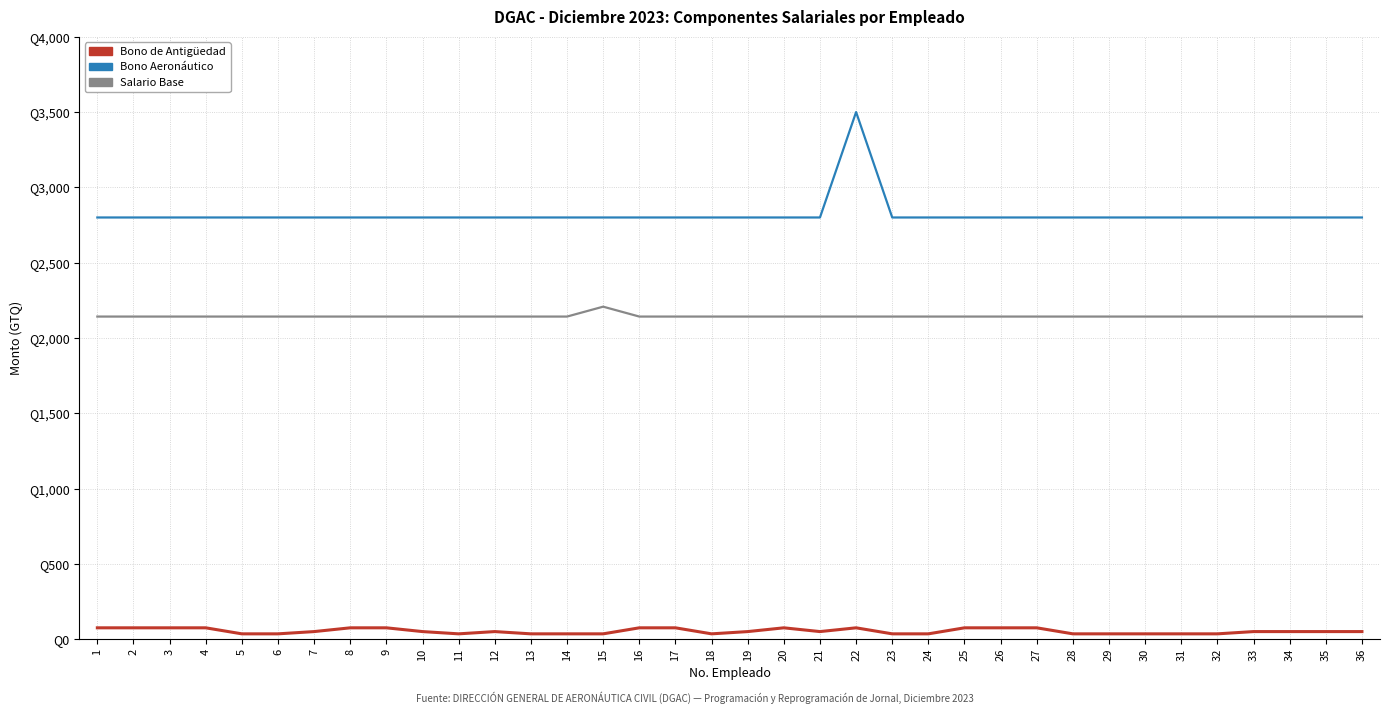

Does the chart display data point markers on the line(s)?

No